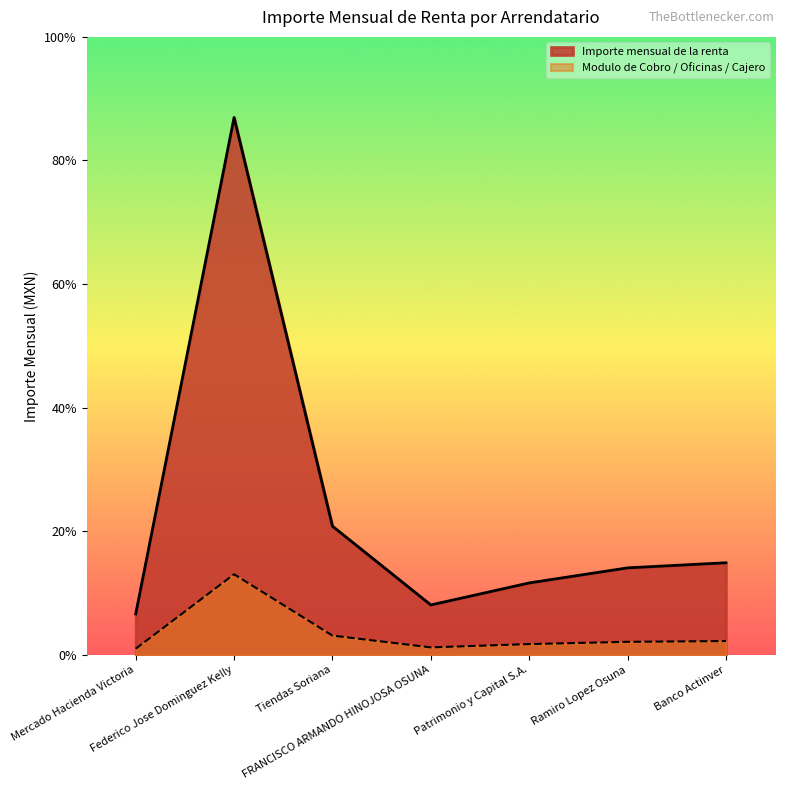

What position from the left is Federico Jose Dominguez Kelly?

2